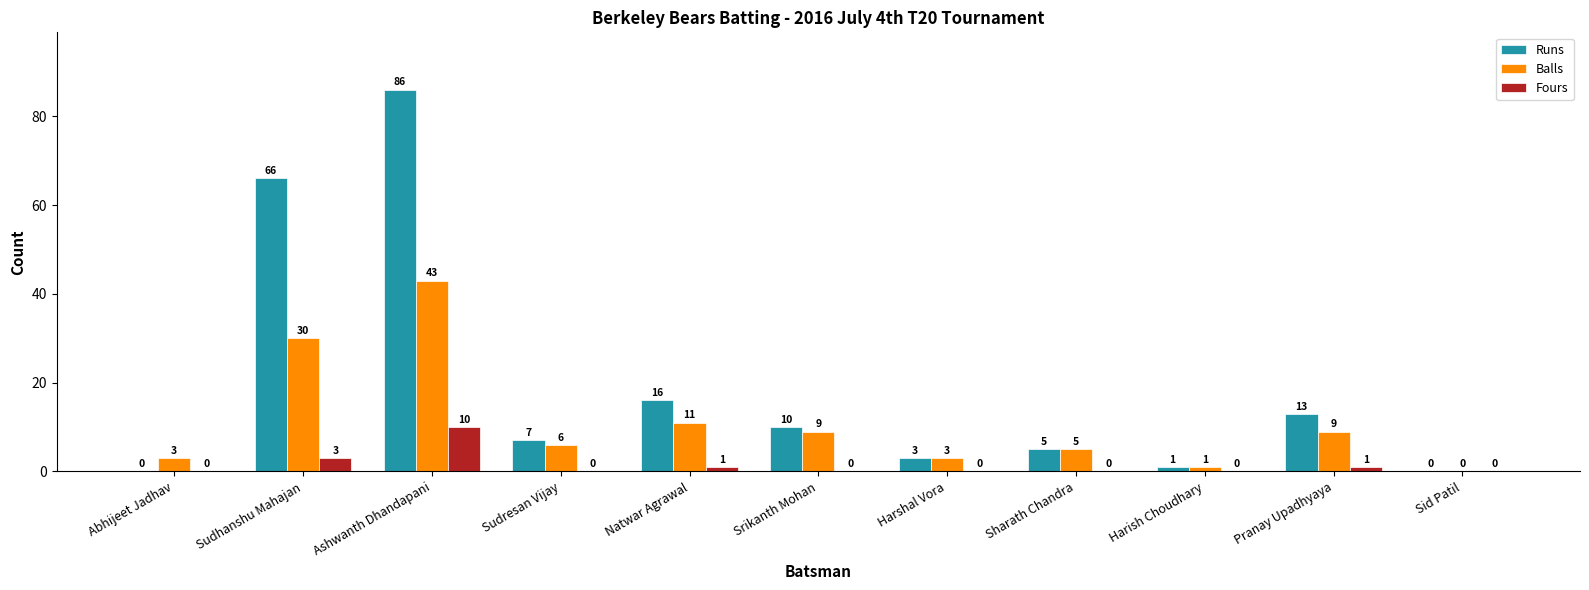

Count the number of categories in the chart.

11